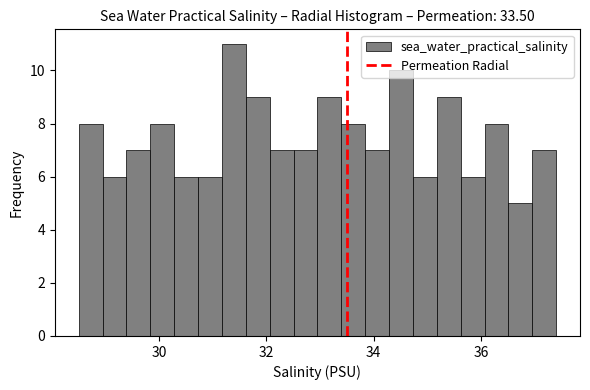

Read against the x-axis, roughly where is the centre of the tallest bar?

31.4